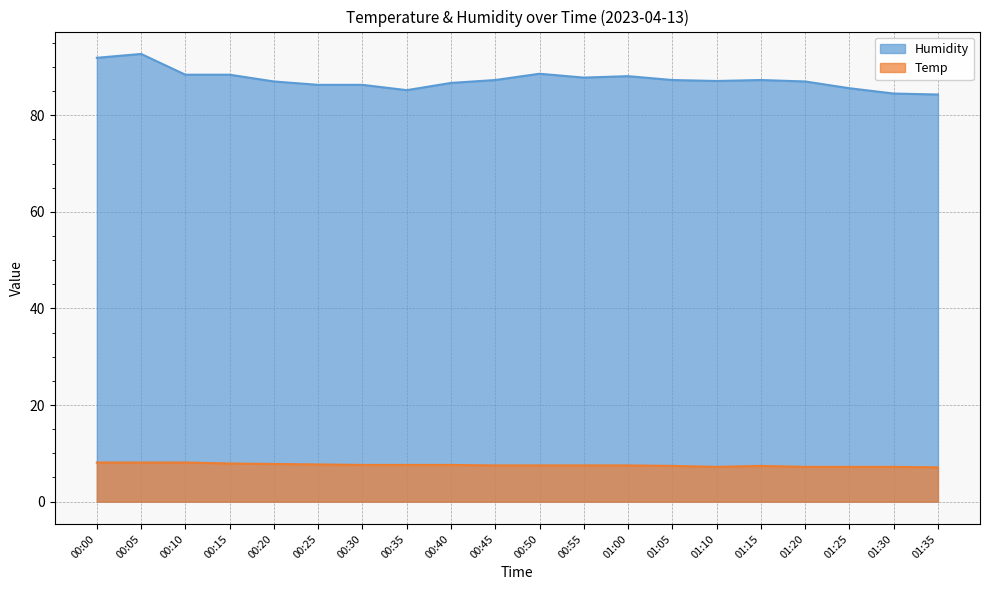

Which category has the lowest value in the Temp series?

01:35